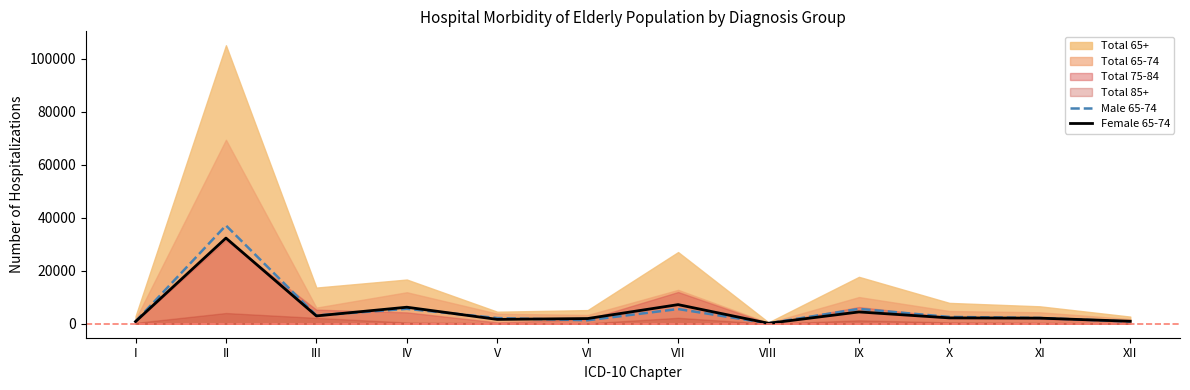

Which series ends up on top after the final intersection of Female 65-74 and Male 65-74?

Female 65-74